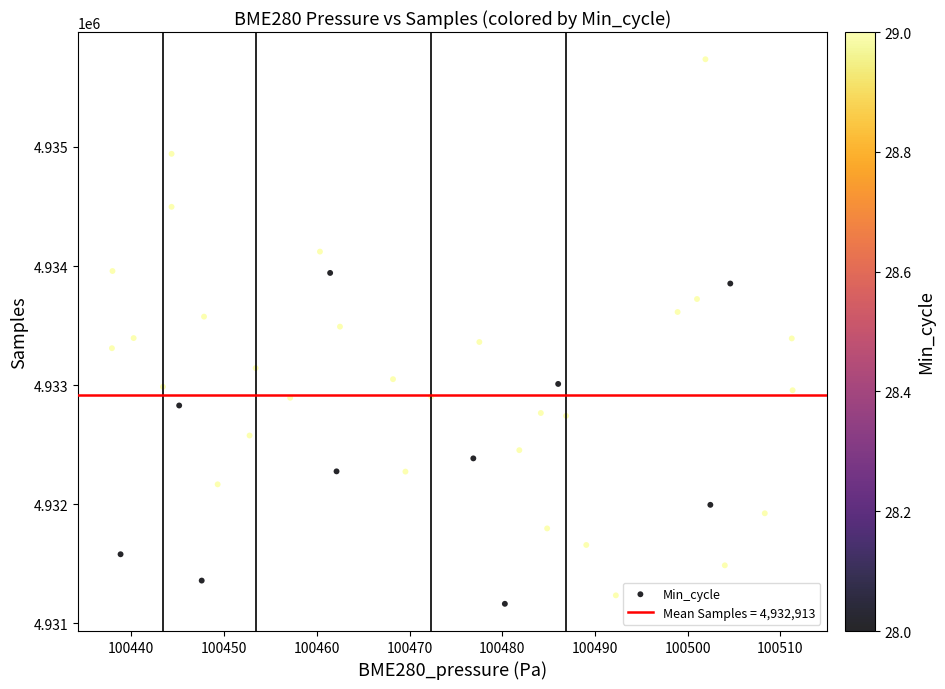

What is the range of Y values (max minus min)?

4572